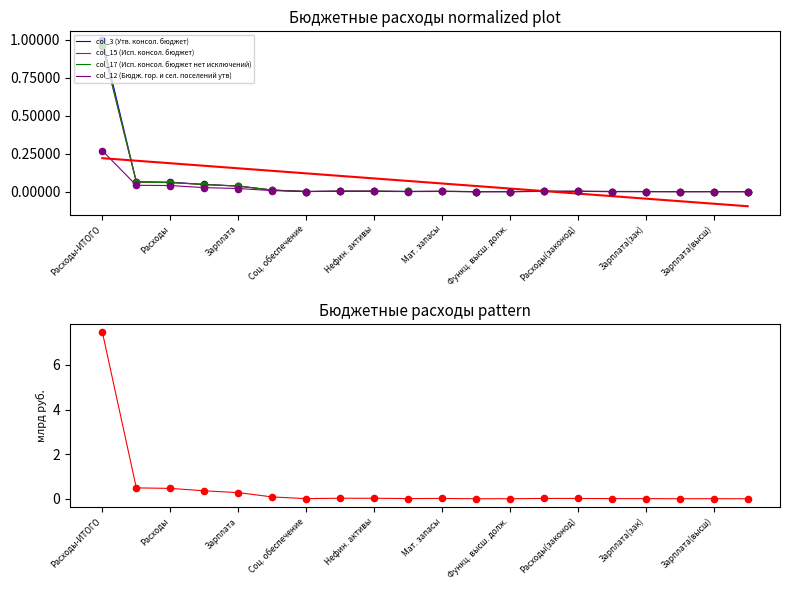

Which series has the largest Y range (max minus min)?

col_3 (Утв. консол. бюджет)